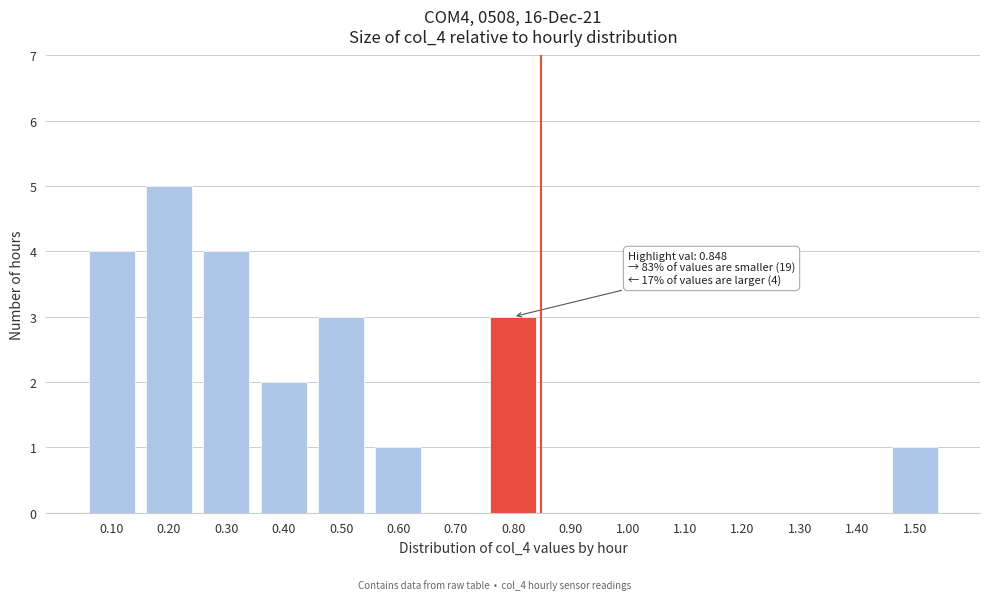

Reading left to right, what are all the values shown in this chart?

0.10=4	0.20=5	0.30=4	0.40=2	0.50=3	0.60=1	0.70=0	0.80=3	0.90=0	1.00=0	1.10=0	1.20=0	1.30=0	1.40=0	1.50=1